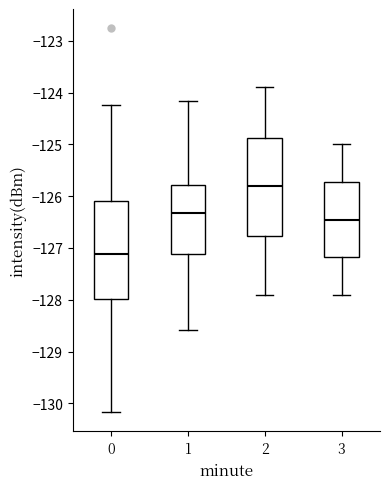

Reading left to right, transcribe this box plot: for each box, give where its median line is, the range the box spans, and where its two whiskers end, as read against the y-axis. The values are not printed on the chart, so give them approximately, as read against the axis.

0: median -127.1, box -128.0 to -126.1, whiskers -130.2 to -124.2
1: median -126.3, box -127.1 to -125.8, whiskers -128.6 to -124.2
2: median -125.8, box -126.8 to -124.9, whiskers -127.9 to -123.9
3: median -126.4, box -127.2 to -125.7, whiskers -127.9 to -125.0